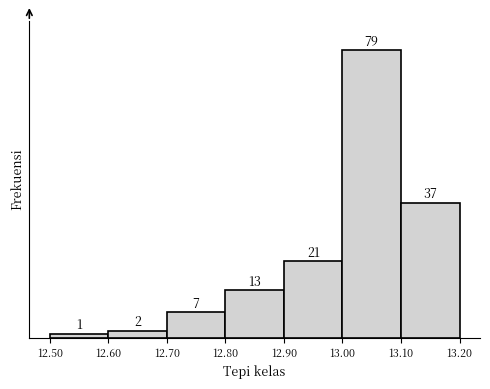

How tall is the bar that spans 12.80 to 12.90 on the x-axis?

13